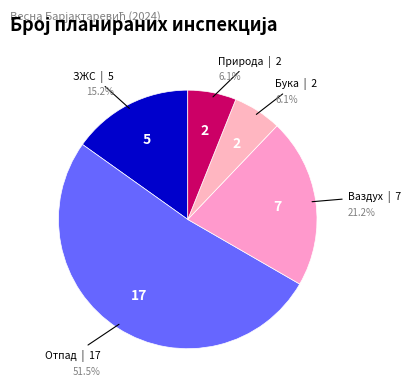

What is the majority slice?

Отпад